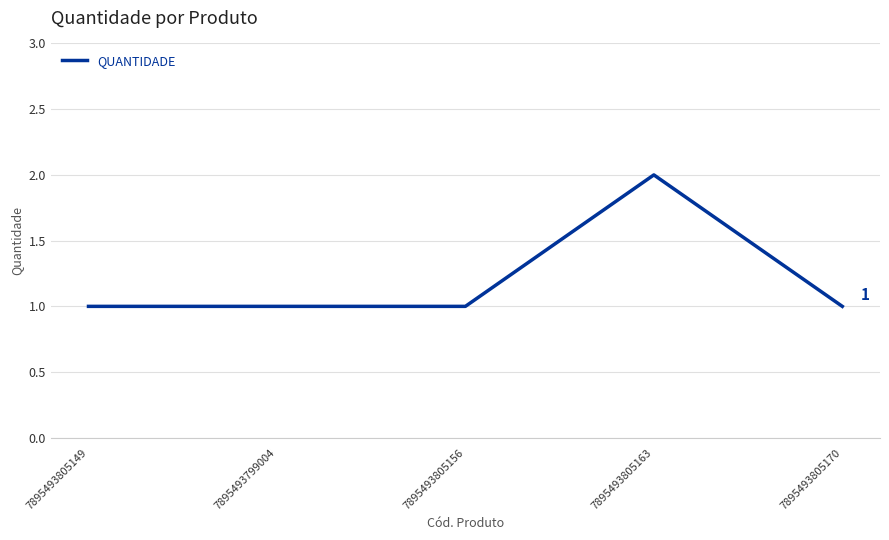

Reading left to right, transcribe all the data shown in this chart.

7895493805149=1	7895493799004=1	7895493805156=1	7895493805163=2	7895493805170=1